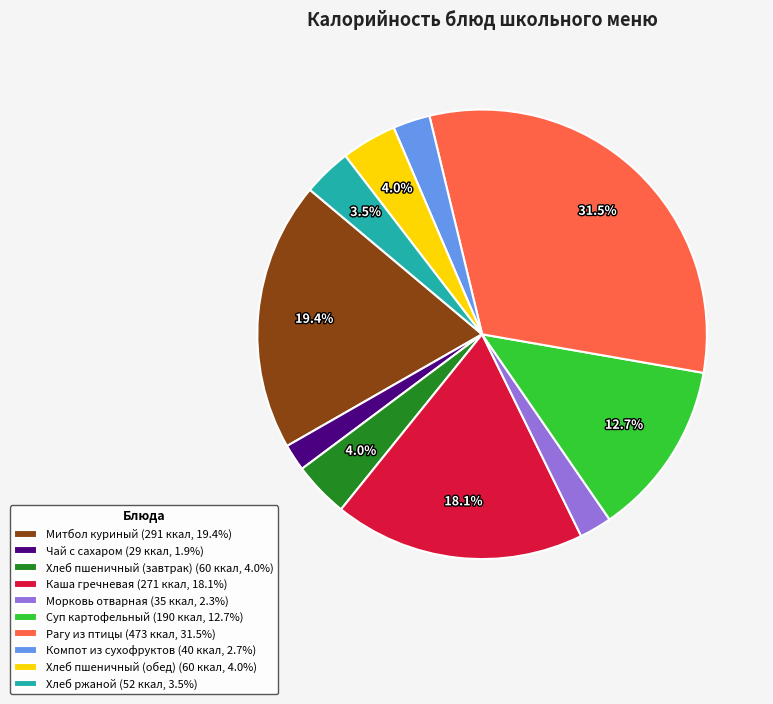

Count the number of slices in the pie.

10